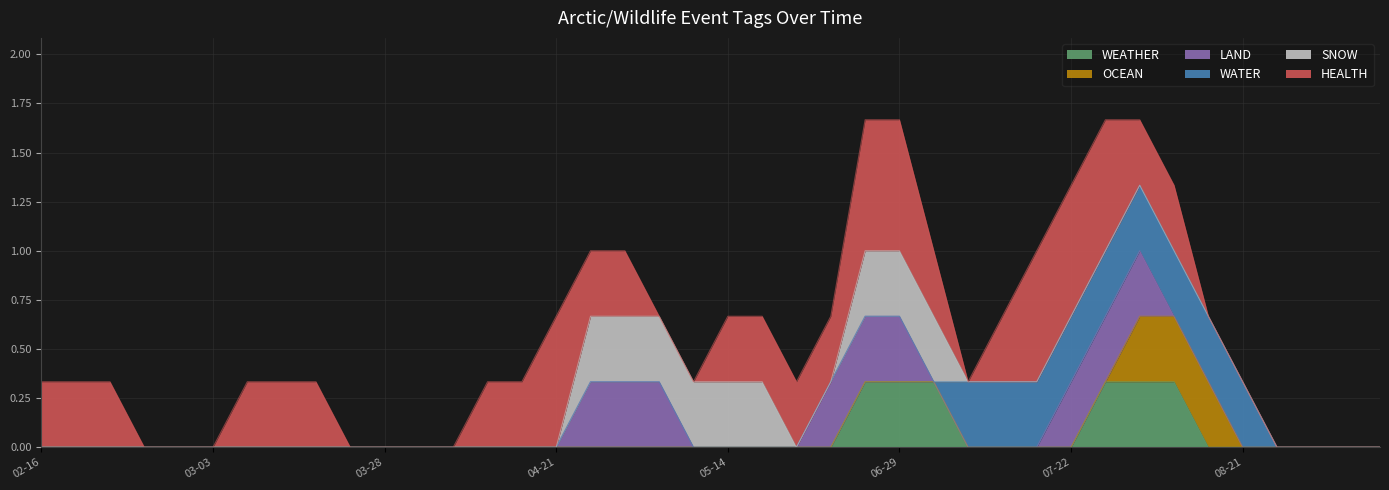

Rank the series by their maximum value, from lowest to highest.

WEATHER, OCEAN, LAND, WATER, SNOW, HEALTH